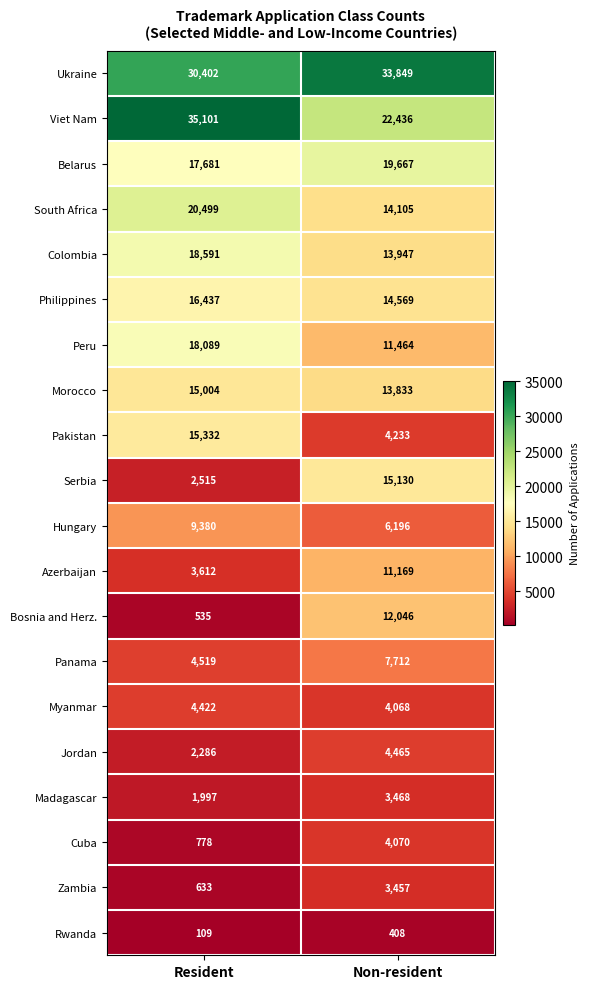

How many data points in Jordan are less than 4465?

1